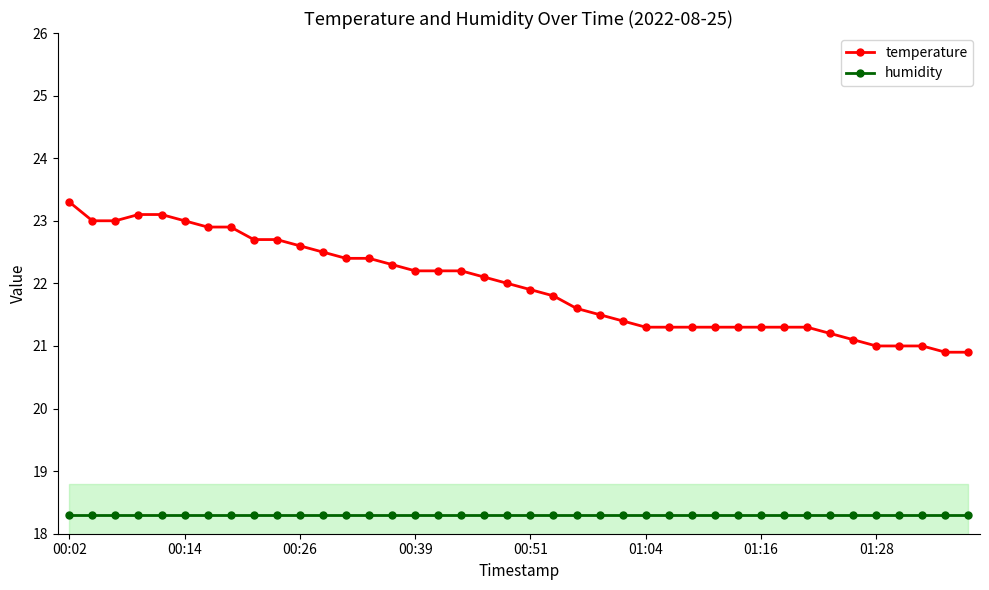

Is the value of temperature at 37 greater than the value of humidity at 27?

Yes